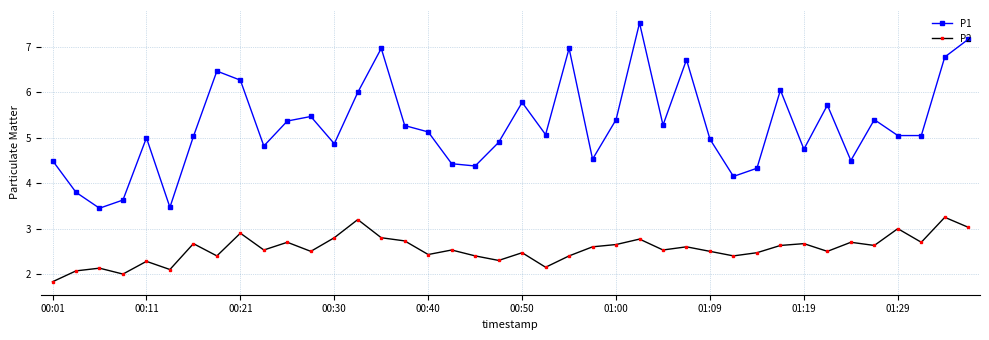

Does the chart have visible grid lines?

Yes